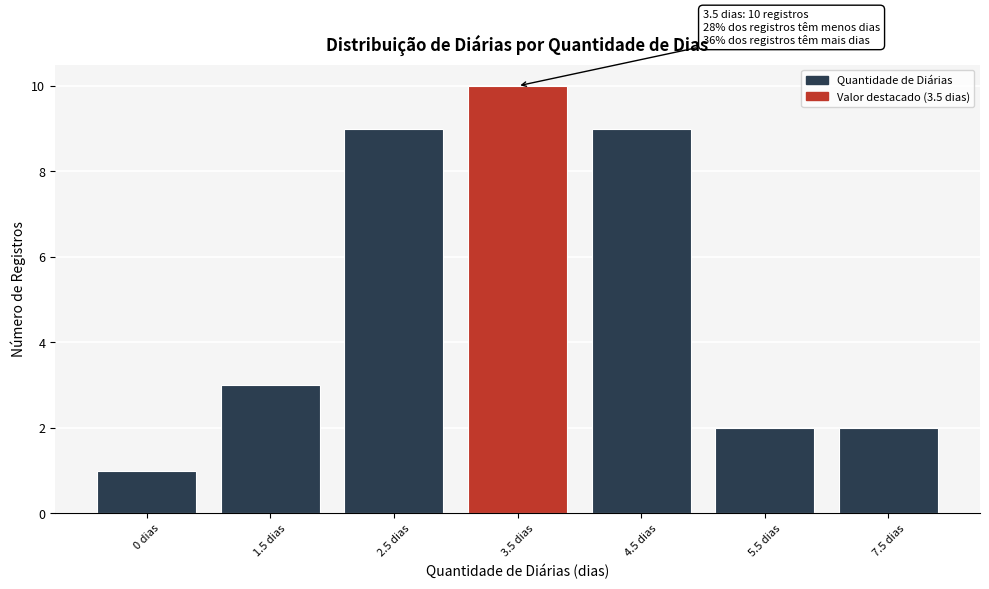

Reading left to right, what are all the values shown in this chart?

1	3	9	10	9	2	2